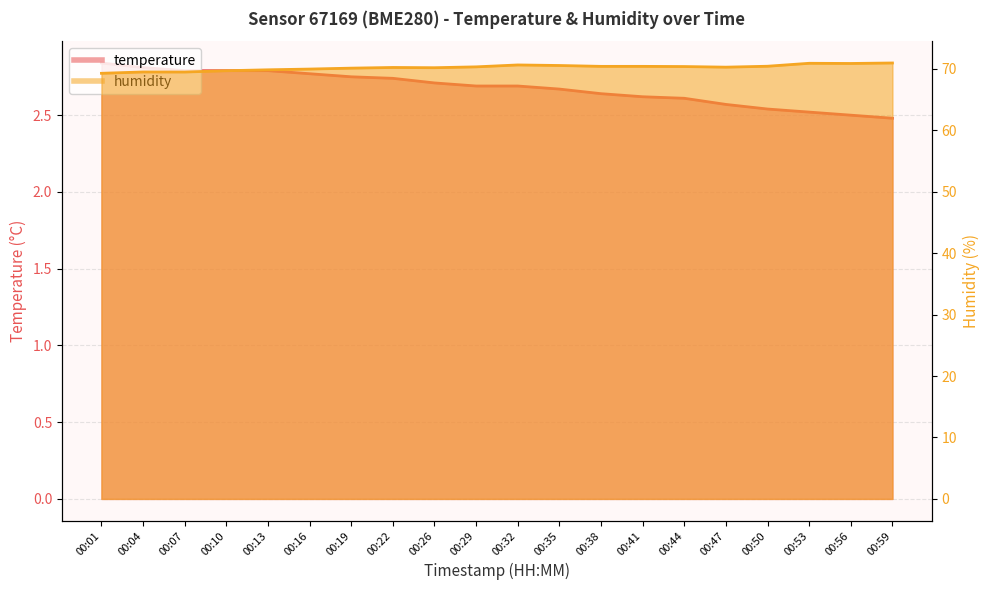

Reading right to left, list all the values displayed in this chart.

temperature: 00:59=2.5	00:56=2.5	00:53=2.5	00:50=2.5	00:47=2.6	00:44=2.6	00:41=2.6	00:38=2.6	00:35=2.7	00:32=2.7	00:29=2.7	00:26=2.7	00:22=2.7	00:19=2.8	00:16=2.8	00:13=2.8	00:10=2.8	00:07=2.8	00:04=2.8	00:01=2.8
humidity: 00:59=70.9	00:56=70.8	00:53=70.9	00:50=70.4	00:47=70.2	00:44=70.3	00:41=70.4	00:38=70.4	00:35=70.5	00:32=70.6	00:29=70.3	00:26=70.2	00:22=70.2	00:19=70.1	00:16=69.9	00:13=69.8	00:10=69.7	00:07=69.5	00:04=69.5	00:01=69.2